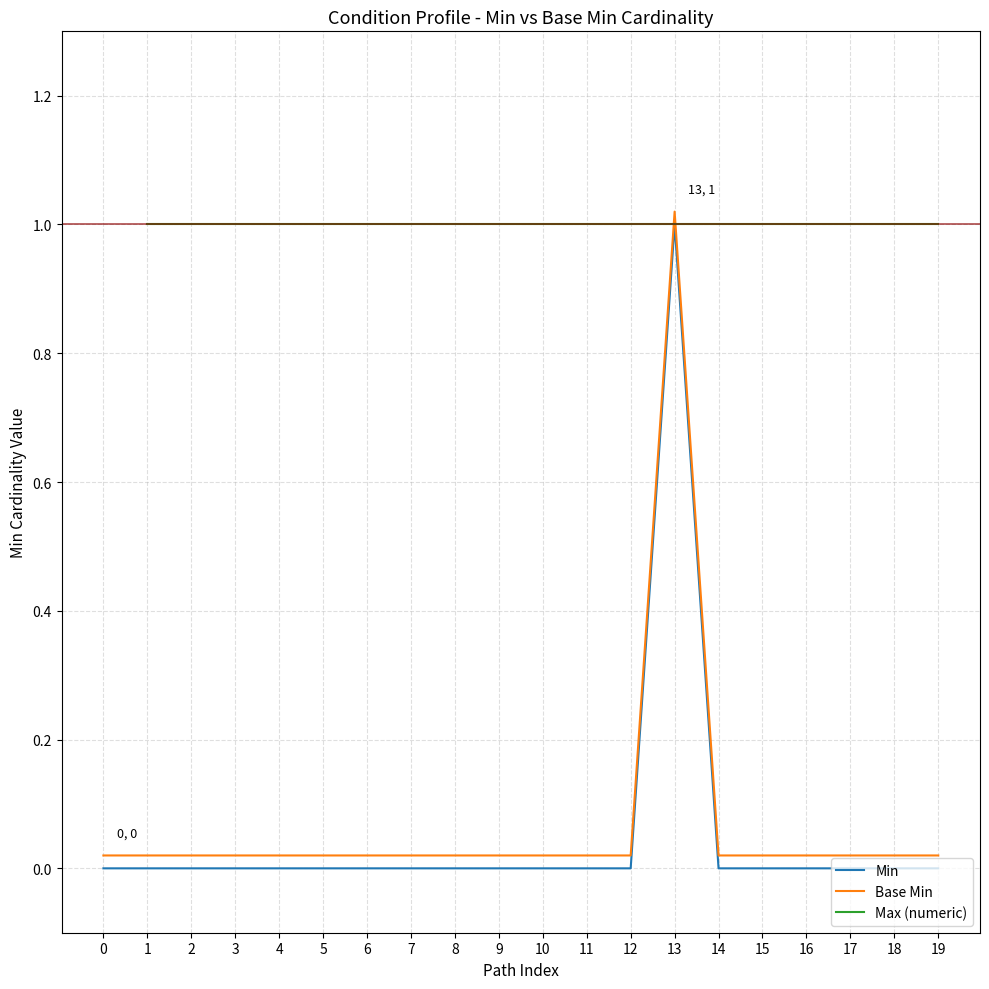

The value of Min at 14 is 0.0. True or false?

True